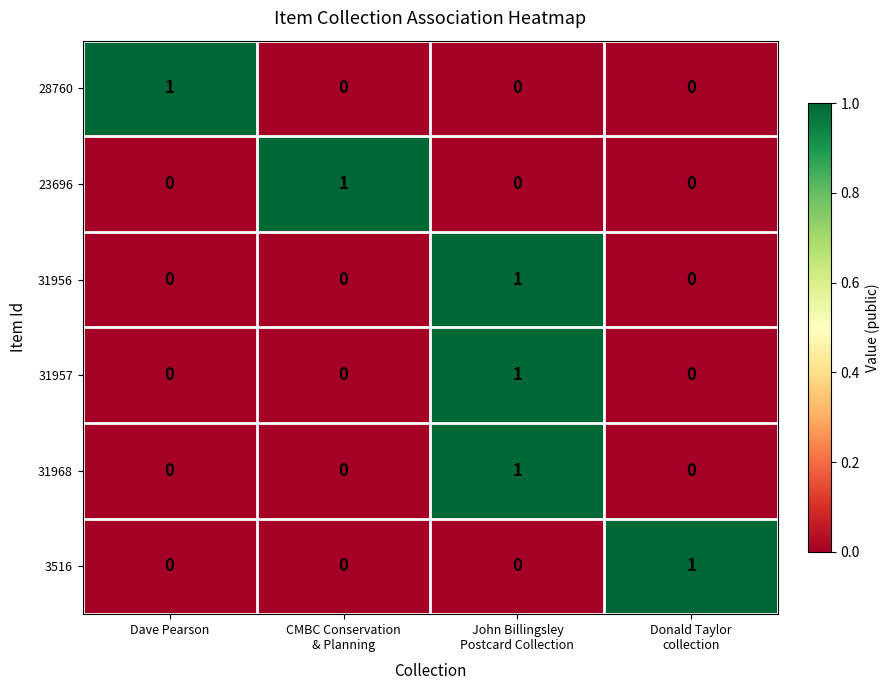

At how many categories does at least one series exceed 0?

4